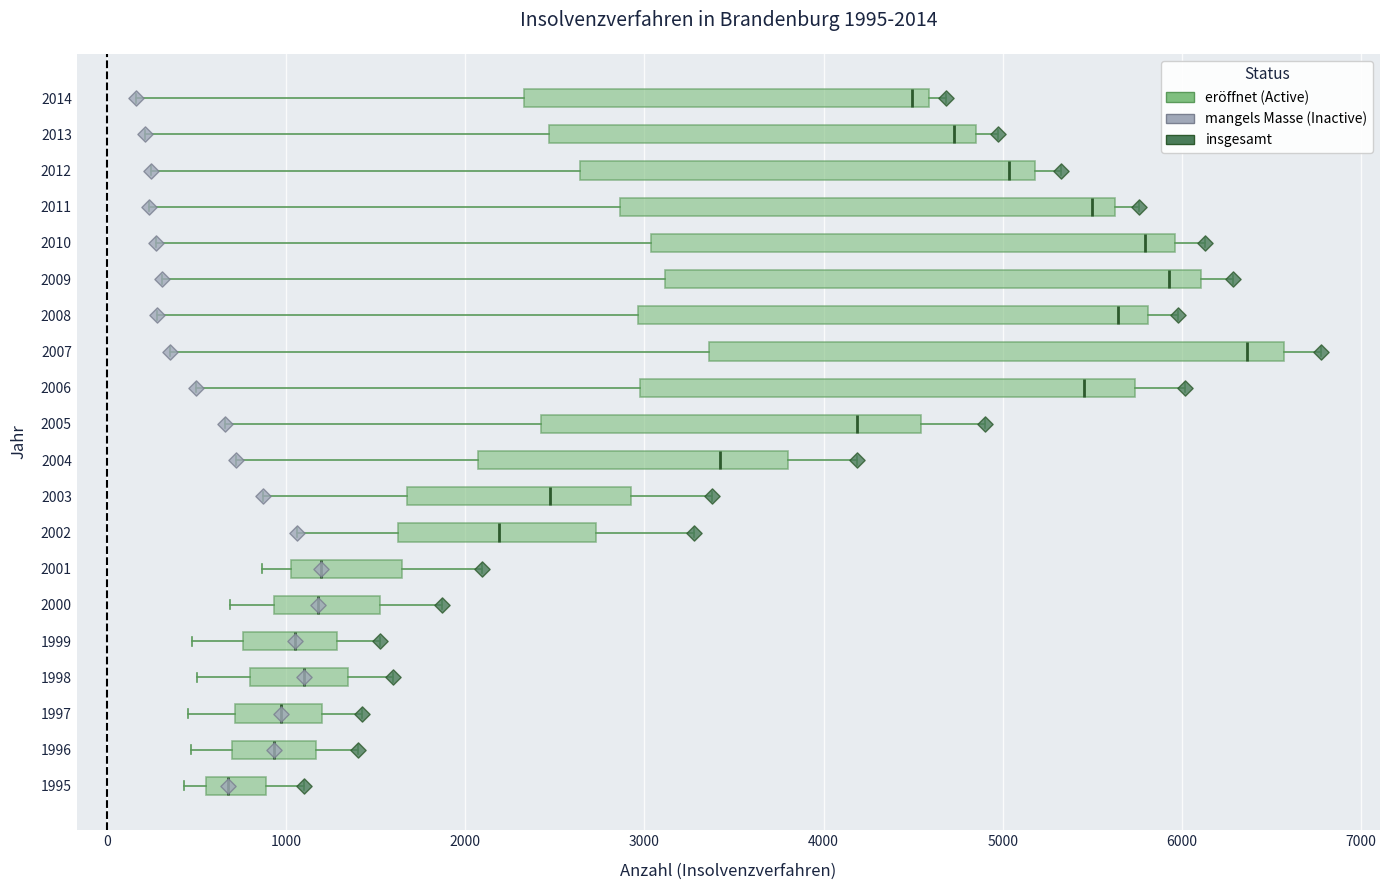

Which box is the widest, from its left edge to its right edge?

2007